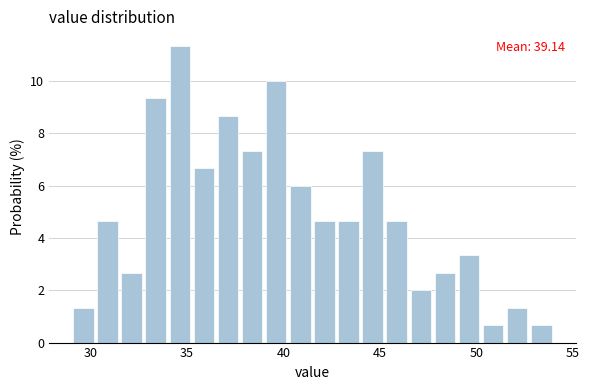

Read against the x-axis, roughly where is the centre of the tallest bar?

34.5